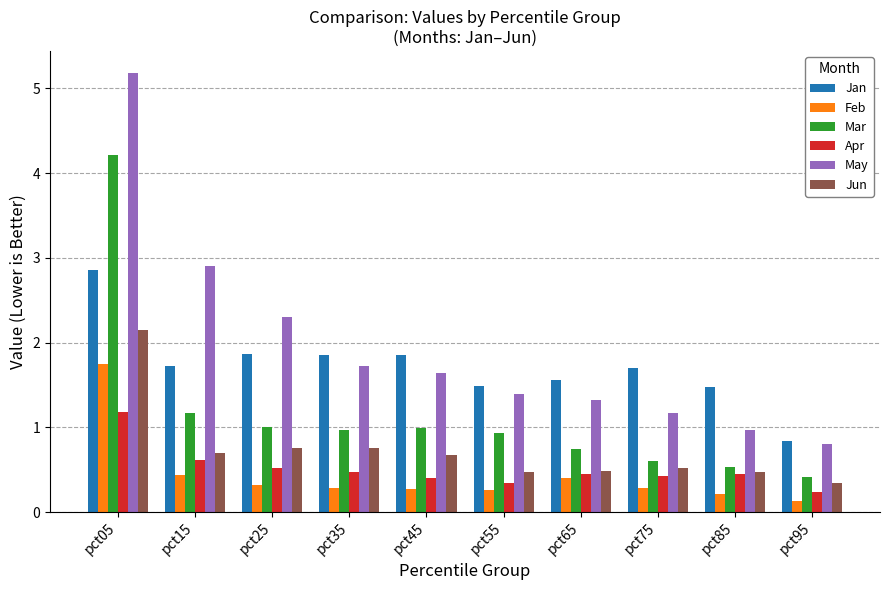

At how many categories does at least one series exceed 0?

10